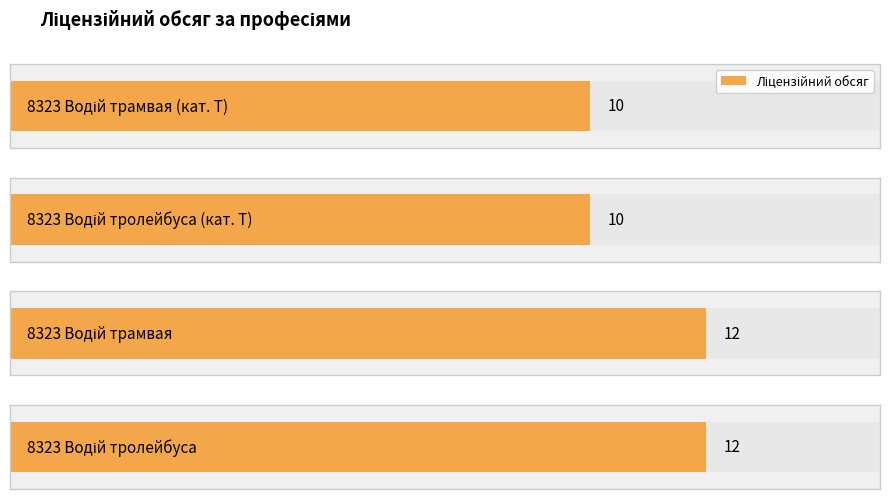

Is it true that the value at 8323 Водій тролейбуса (категорія T) is 2?

False